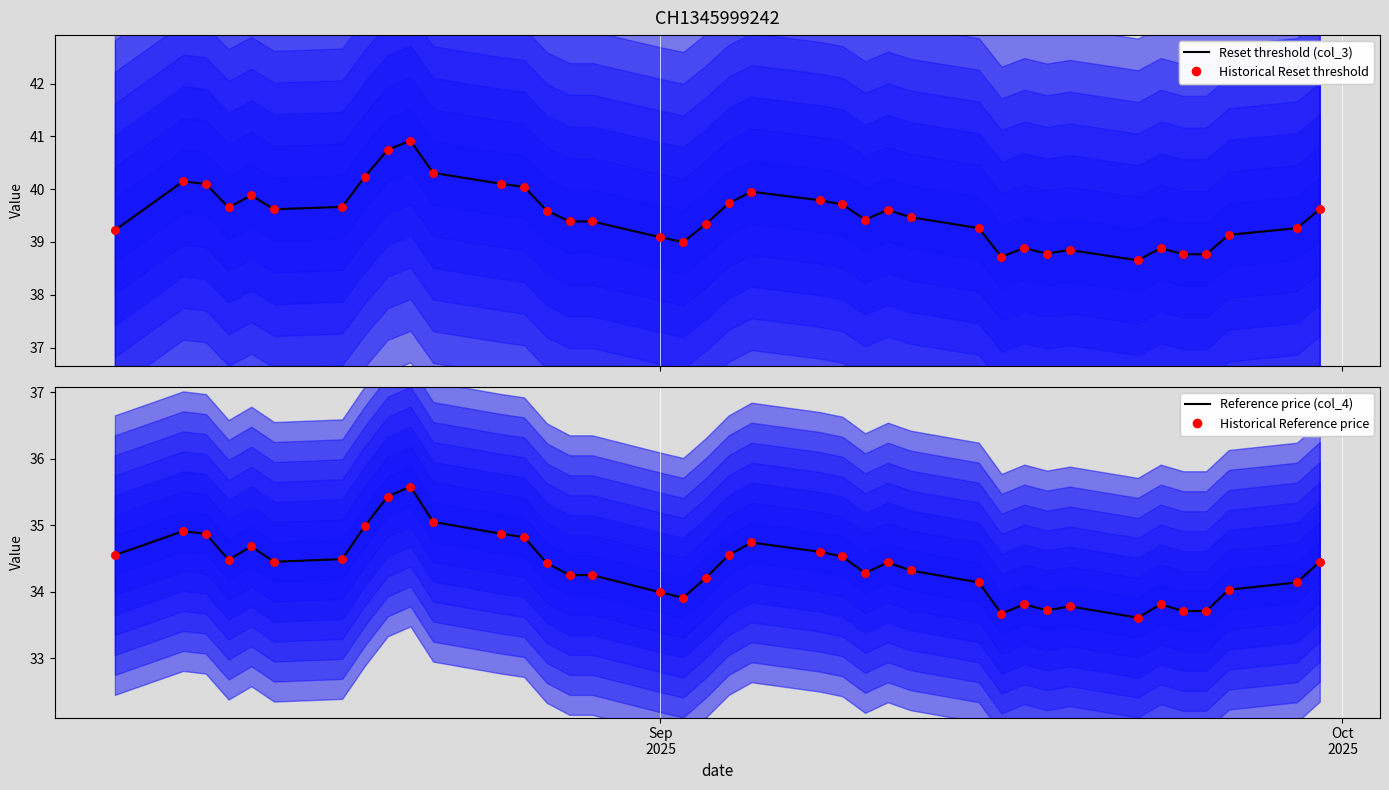

Which series contains the lowest Y value?

Reference price (col_4)